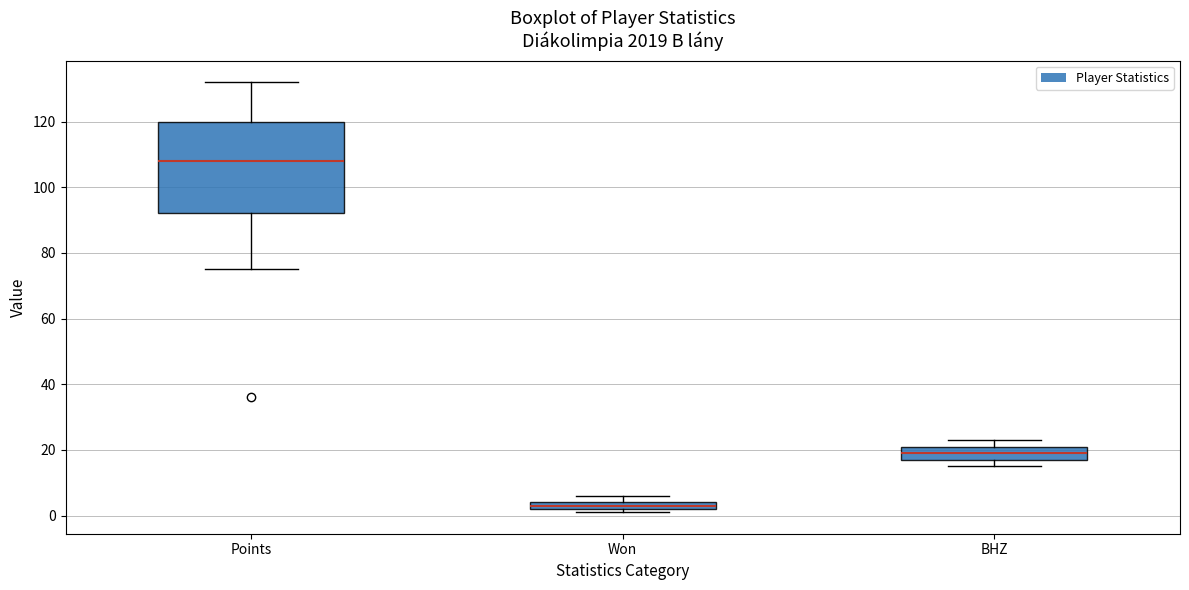

Where does the median line of the box for Points sit on the y-axis? The values are not printed on the chart, so give them approximately, as read against the axis.

108